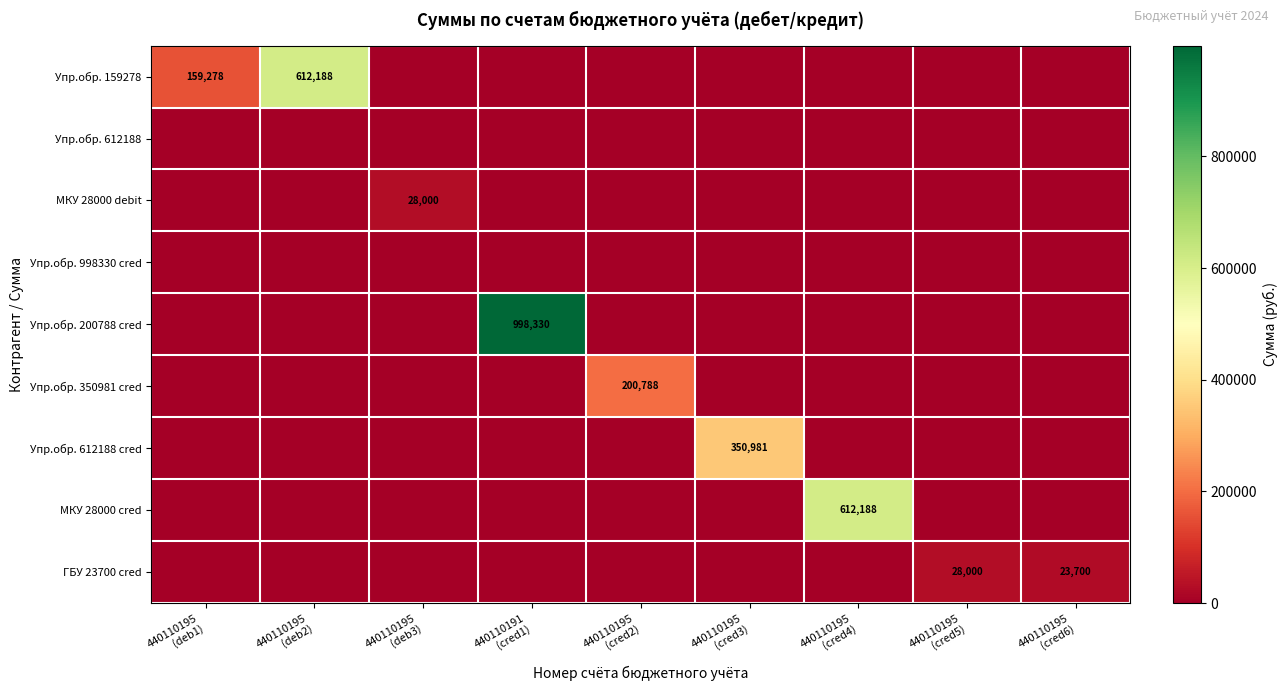

Which category has the highest value in the Упр.обр. 612188 cred series?

440110195 (cred3)